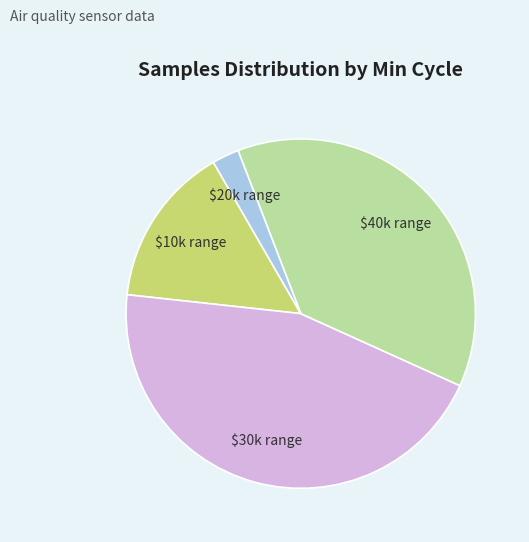

Is there a majority slice in this chart?

No